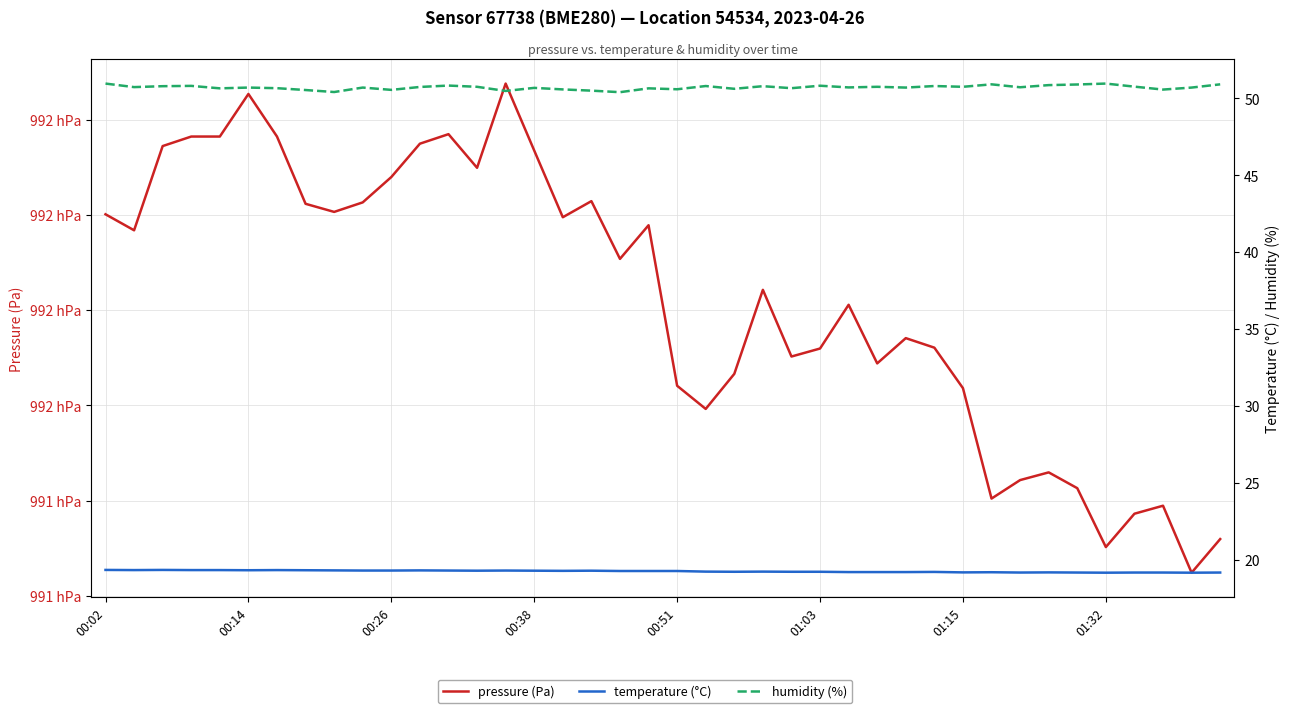

True or false: temperature (°C) and humidity (%) intersect in this chart.

False